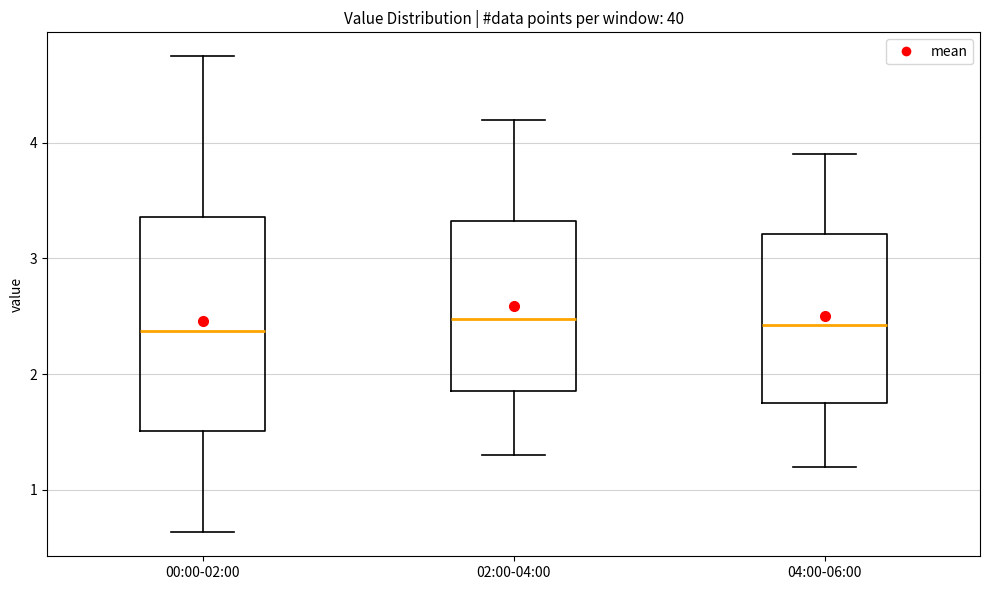

Comparing the boxes themselves (not the whiskers), which one is the tallest?

00:00-02:00